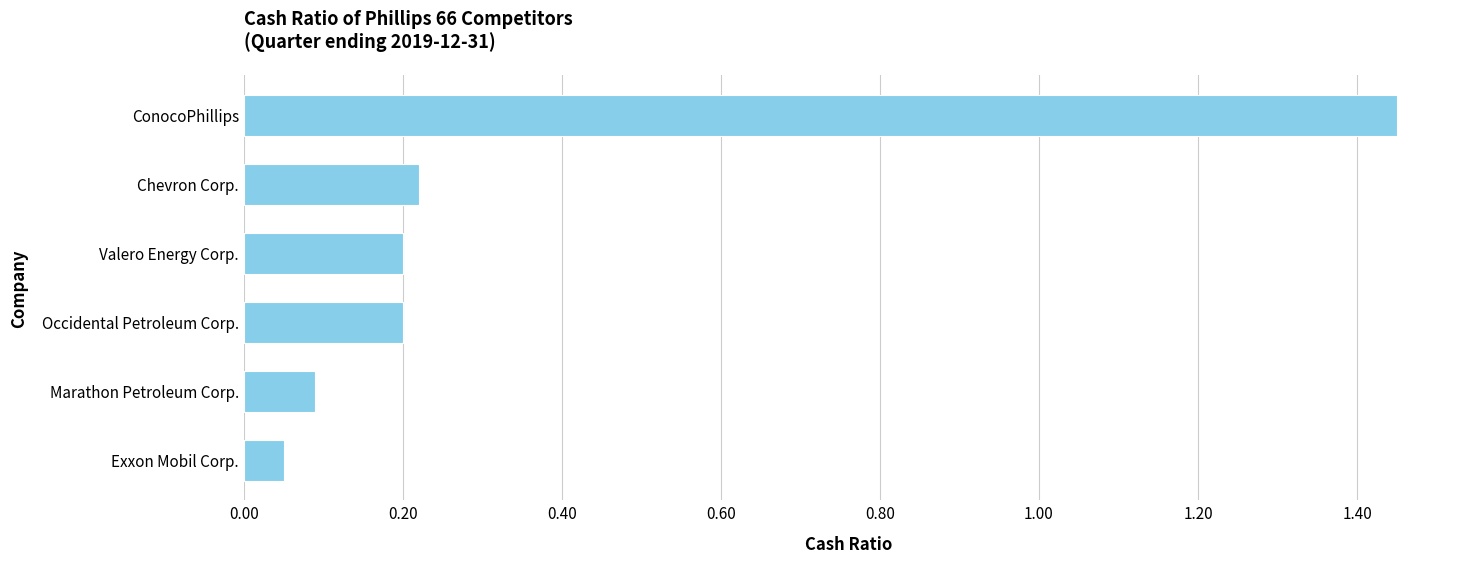

Between Marathon Petroleum Corp. and Chevron Corp., which is larger?

Chevron Corp.